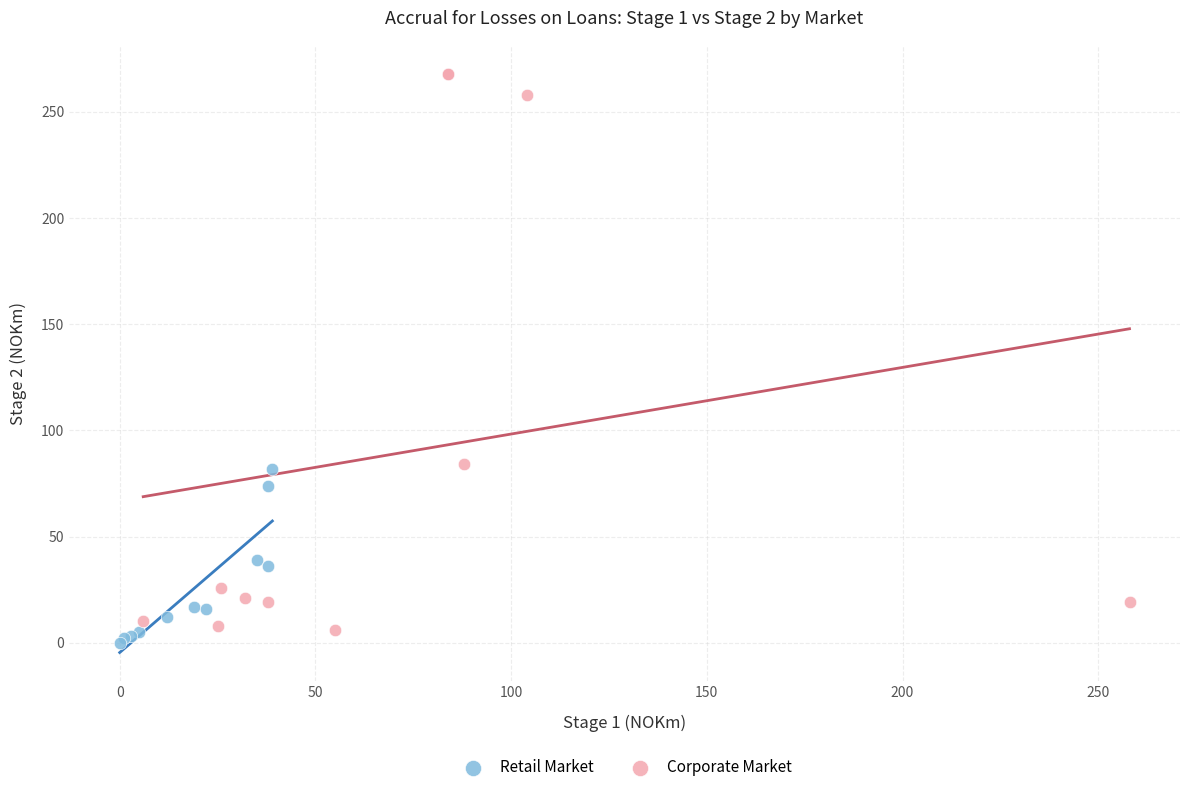

What are all the series names shown in the legend?

Retail Market, Corporate Market